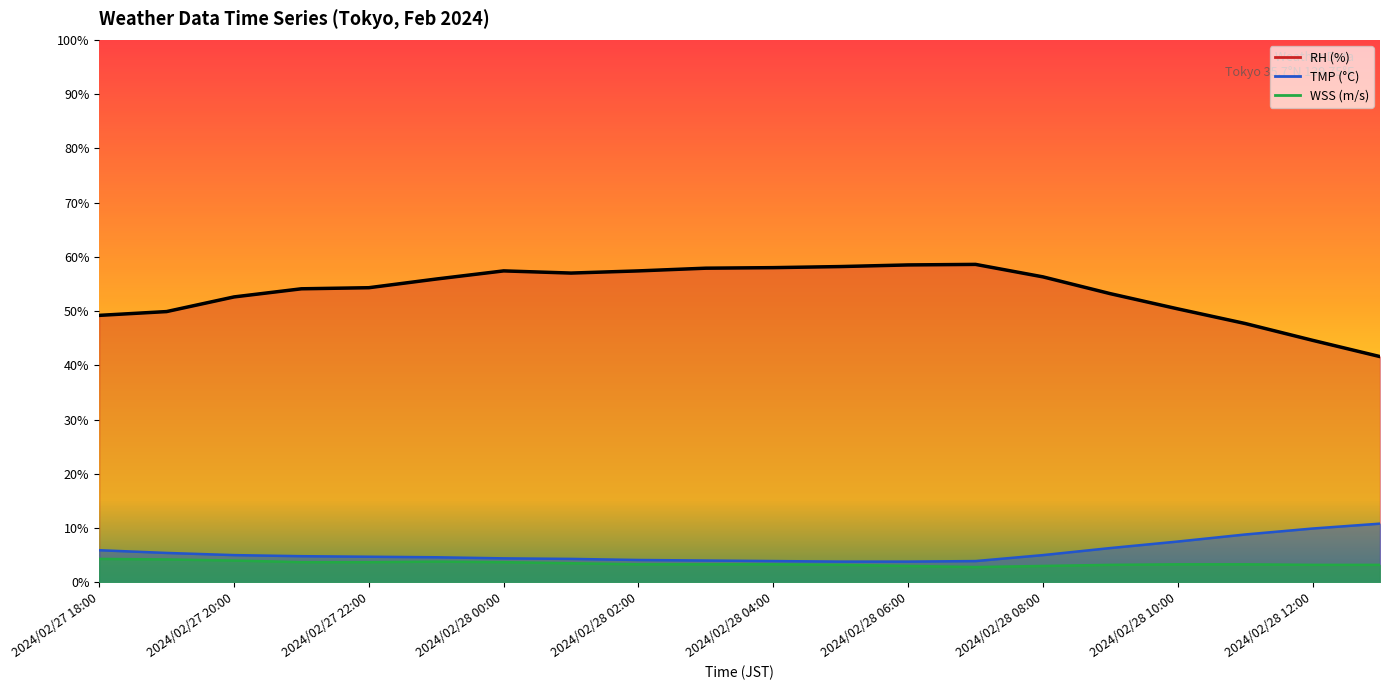

Where is the first local maximum for WSS?

2024/02/27 23:00